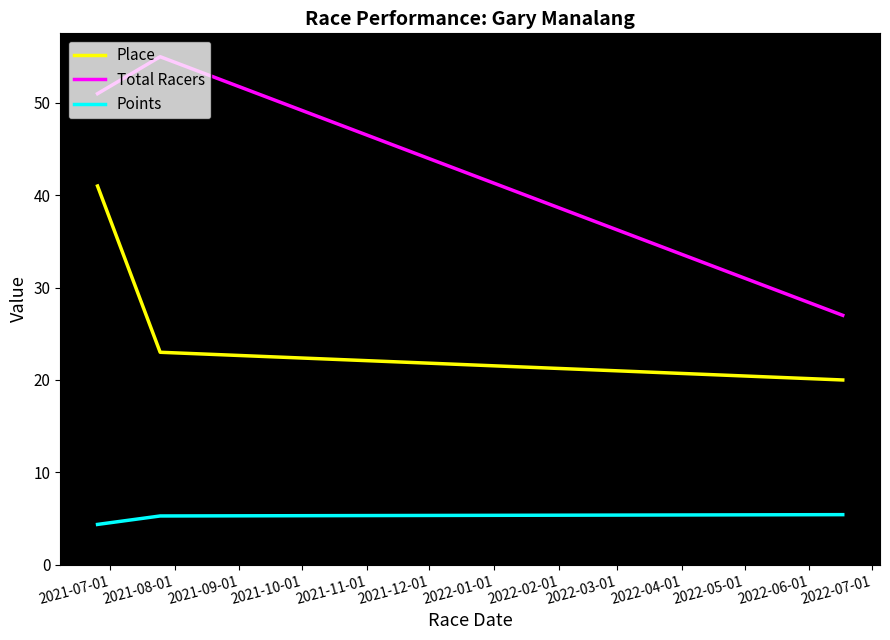

How many series are shown in this chart?

3